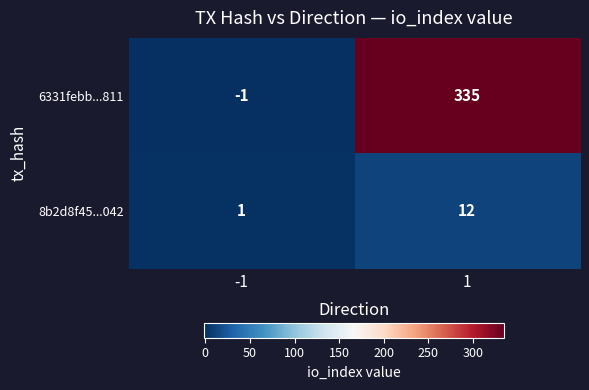

What is the maximum value for 8b2d8f45...042?

12